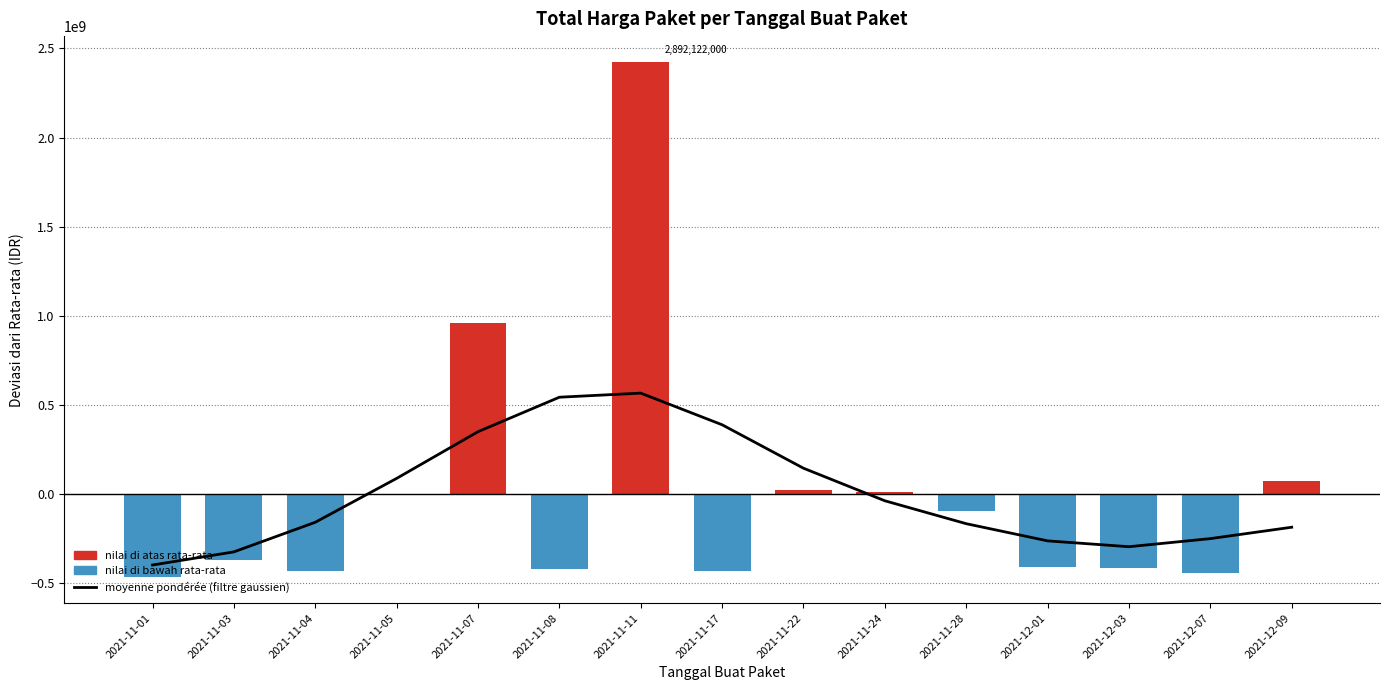

How many bars are there in total?

15